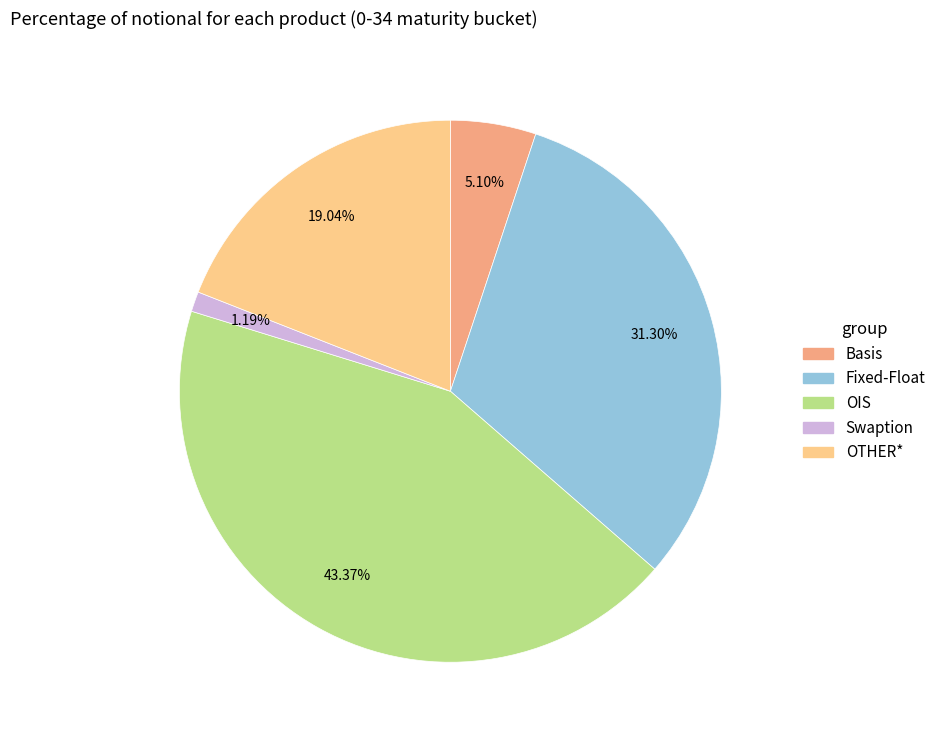

To the nearest percent, what is the difference between the largest and smallest slice percentages?

42%